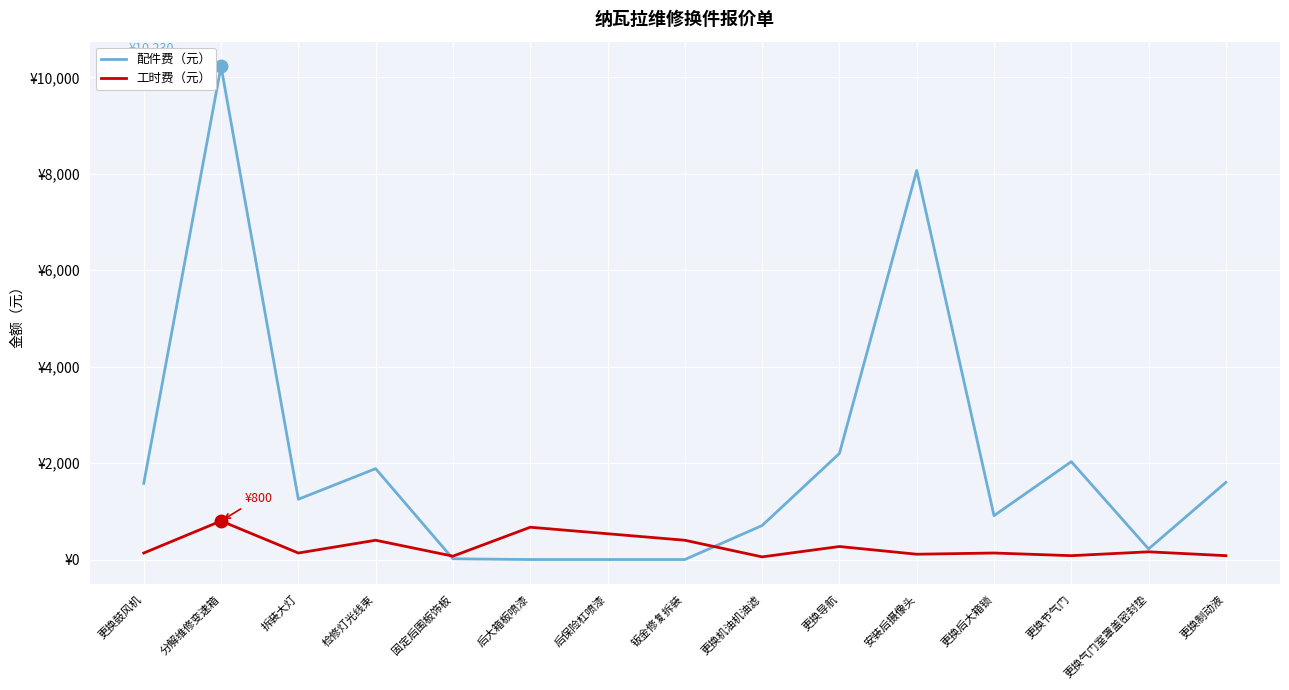

What are all the series names shown in the legend?

配件费（元）, 工时费（元）